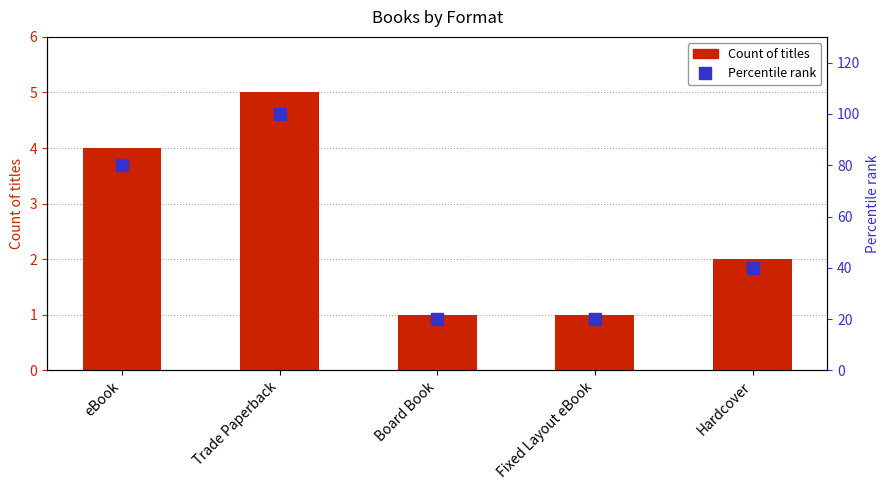

Is the value of Percentile rank at Board Book greater than the value of Count of titles at Board Book?

Yes